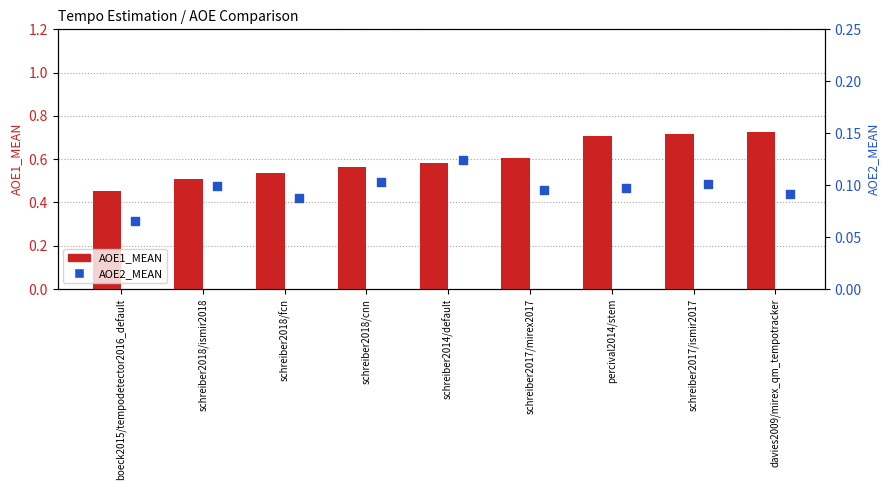

Which series reaches the maximum Y coordinate?

AOE1_MEAN